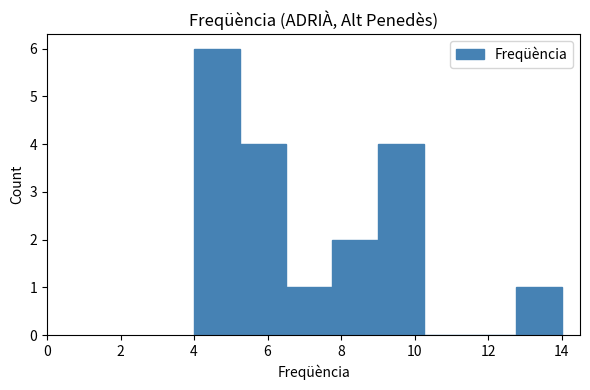

Reading left to right, list every bar in this chart as the range it spans on the x-axis followed by its height. Neither the bar edges nor the heights are printed on the chart, so give them approximately, as read against the axes.

4.00 to 5.25: 6
5.25 to 6.50: 4
6.50 to 7.75: 1
7.75 to 9.00: 2
9.00 to 10.25: 4
10.25 to 11.50: 0
11.50 to 12.75: 0
12.75 to 14.00: 1